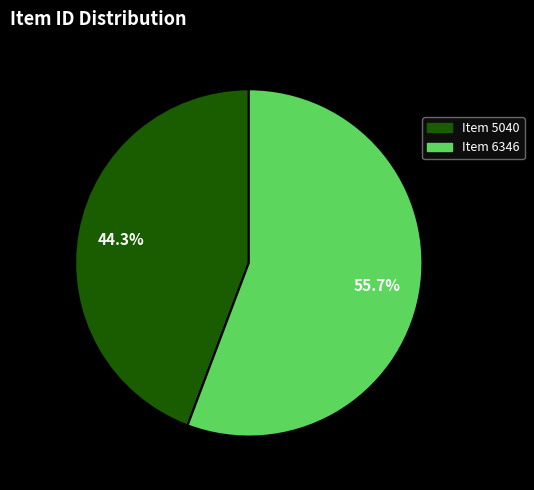

Which has a higher value, Item 5040 or Item 6346?

Item 6346